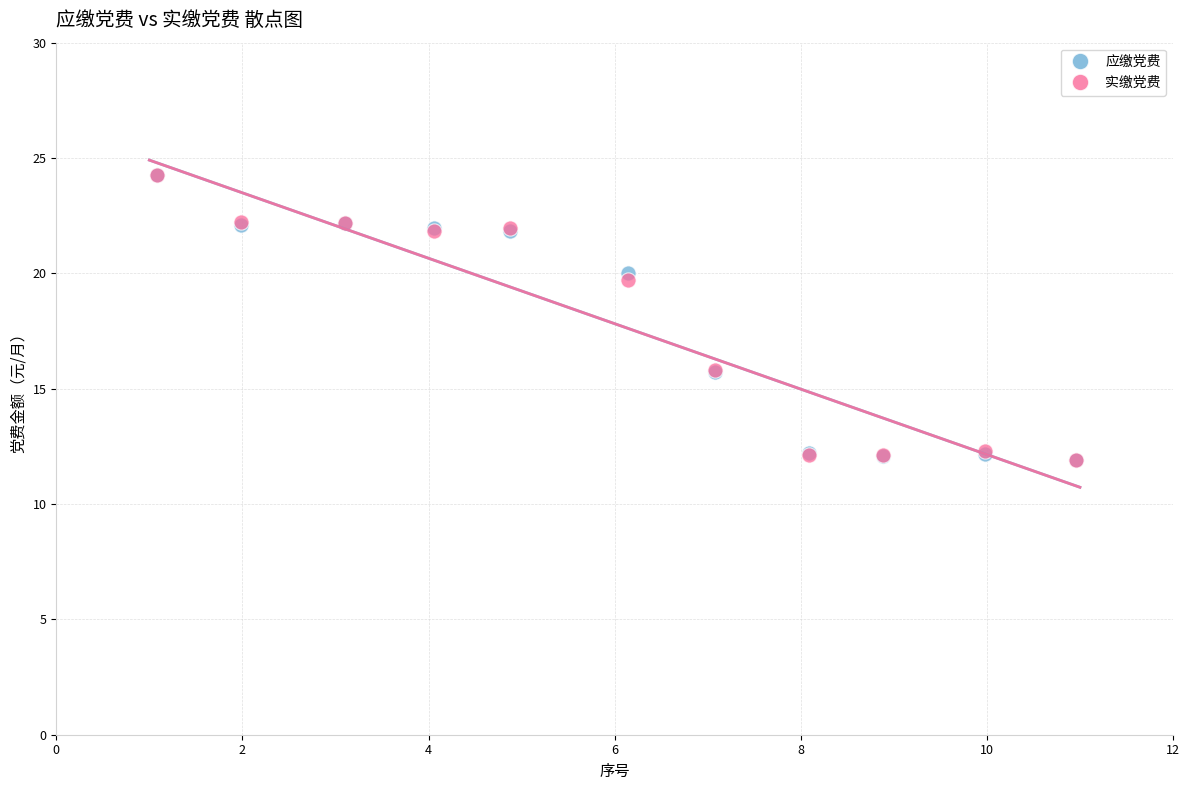

Across all series, what Y value is closest to 18?

19.7